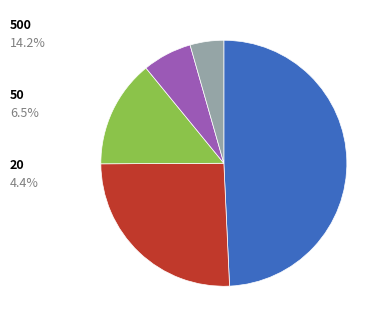

Count the number of slices in the pie.

5